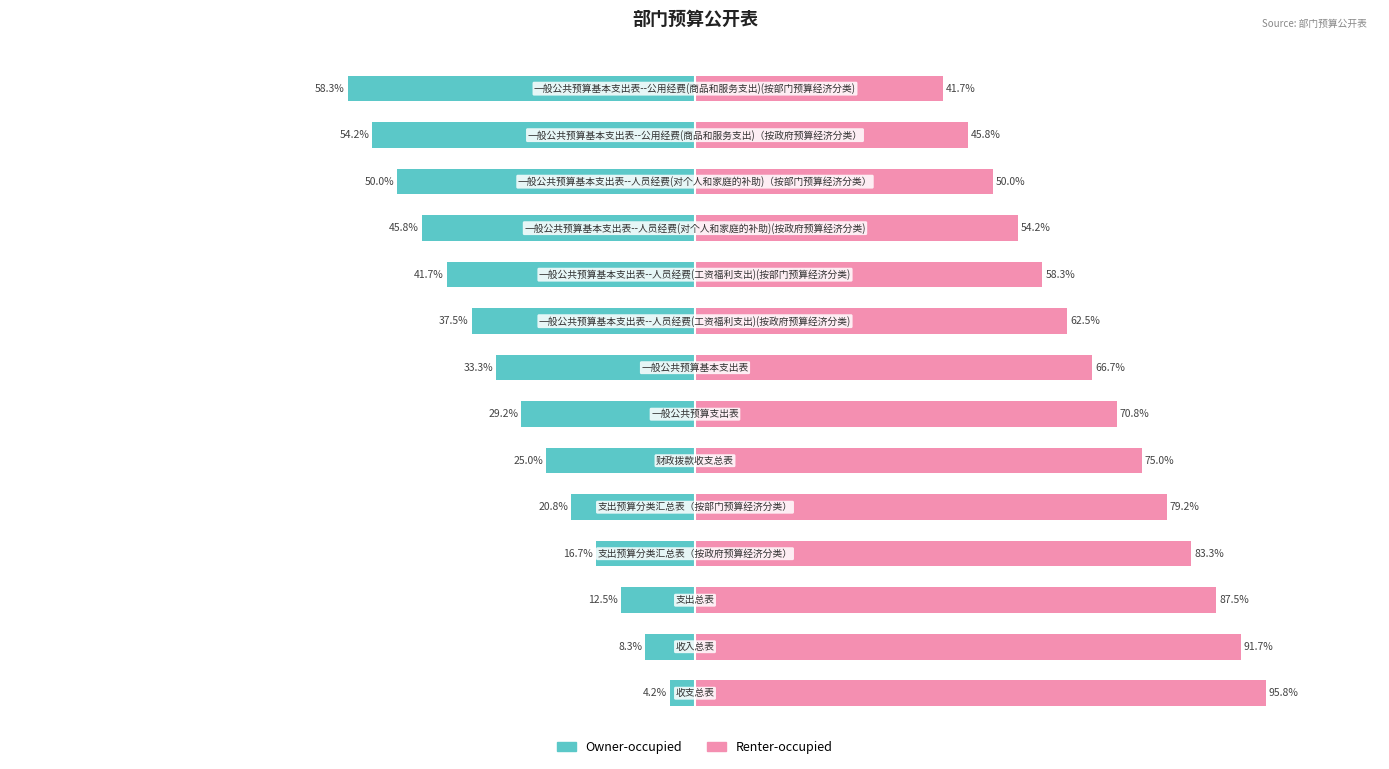

List the series in order of their overall mean, lowest first.

Owner-occupied, Renter-occupied